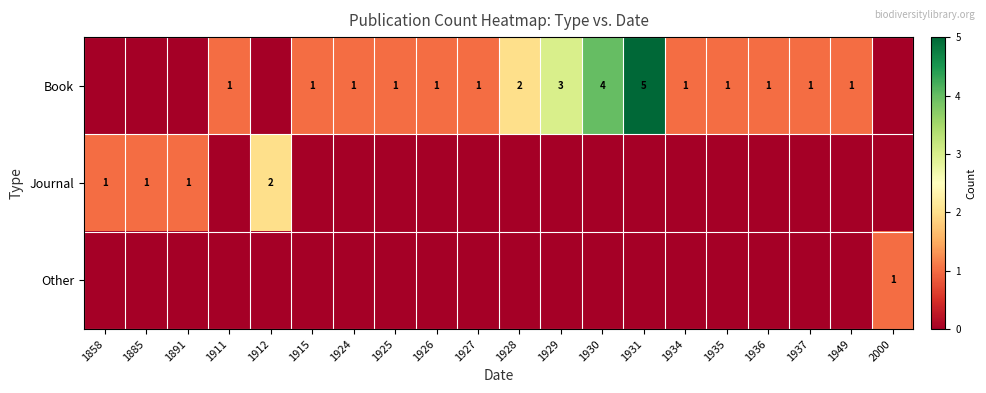

Is it true that Journal equals 2 at 1912?

True